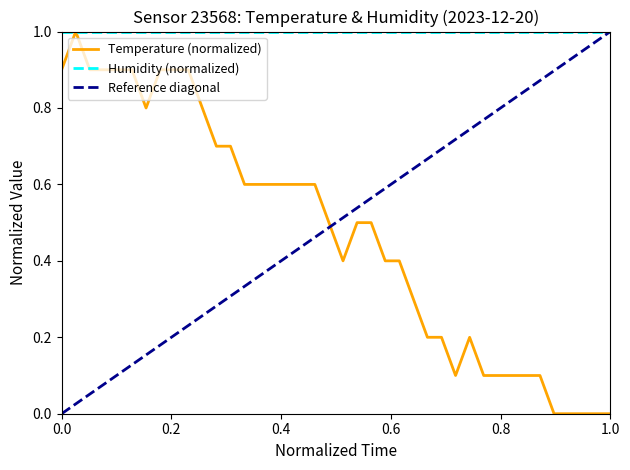

What is the highest value of the Humidity (normalized) series?

1.0